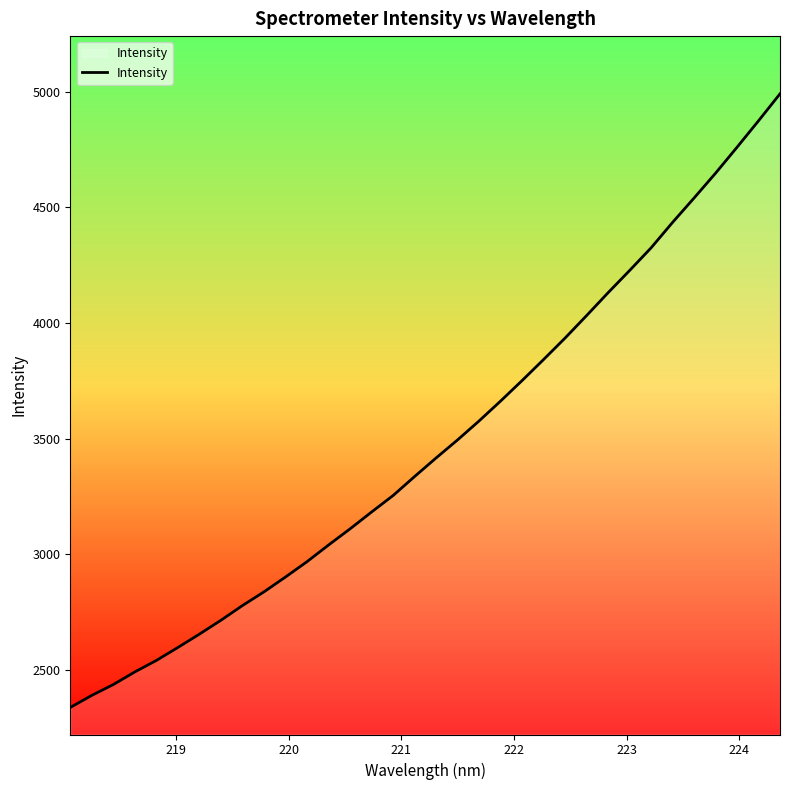

True or false: the data has more than 1 interior local peaks.

False